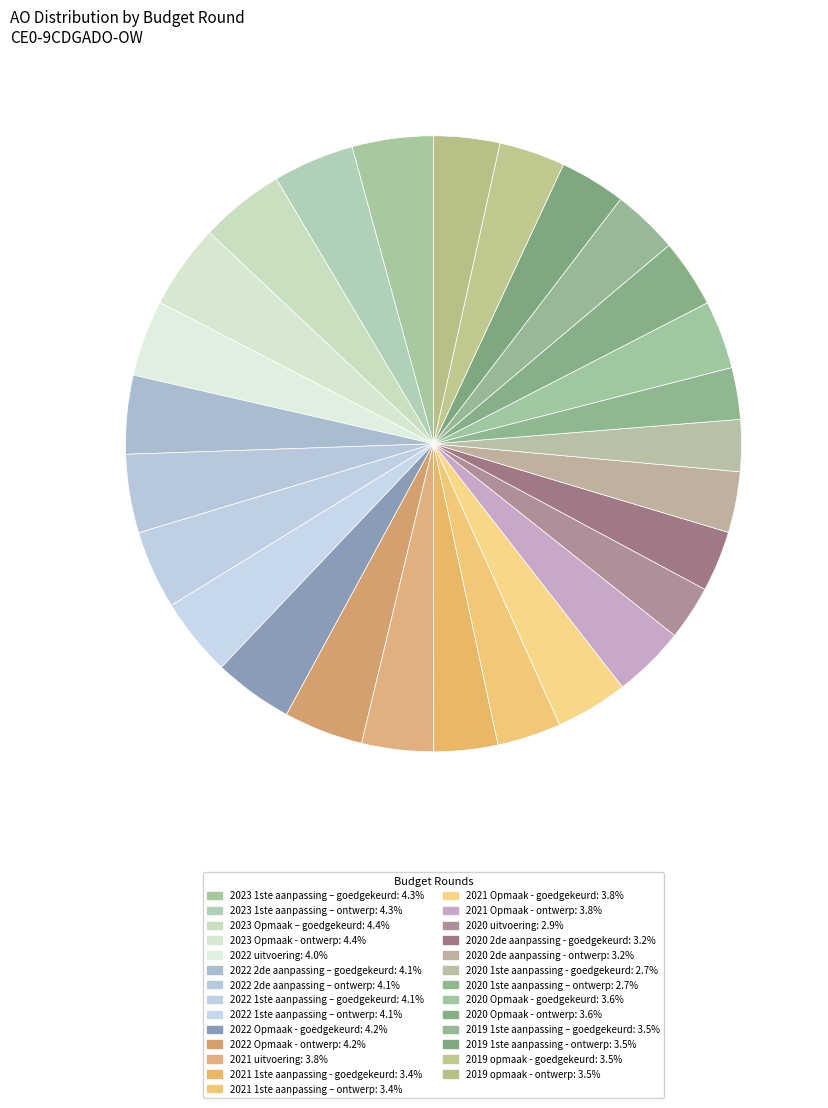

How much of the chart is everything except 2020 2de aanpassing - ontwerp?

96.8%